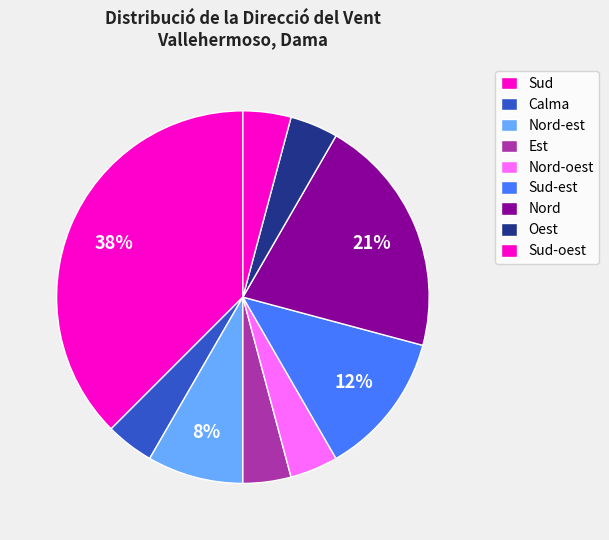

How many slices are in this pie chart?

9